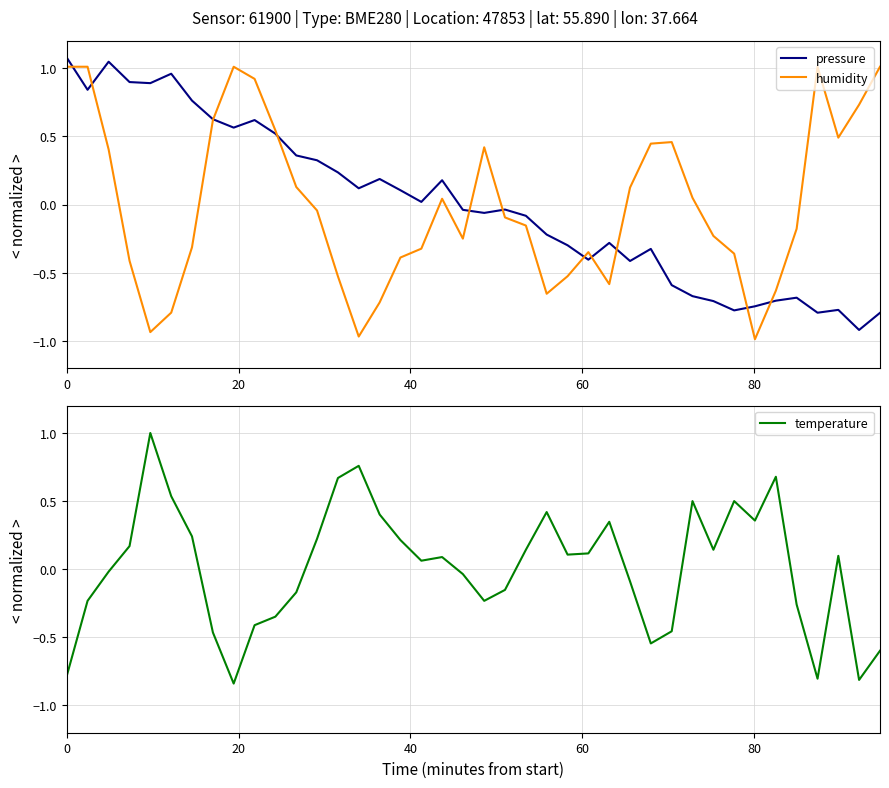

True or false: humidity has more than 0 interior local peaks.

True